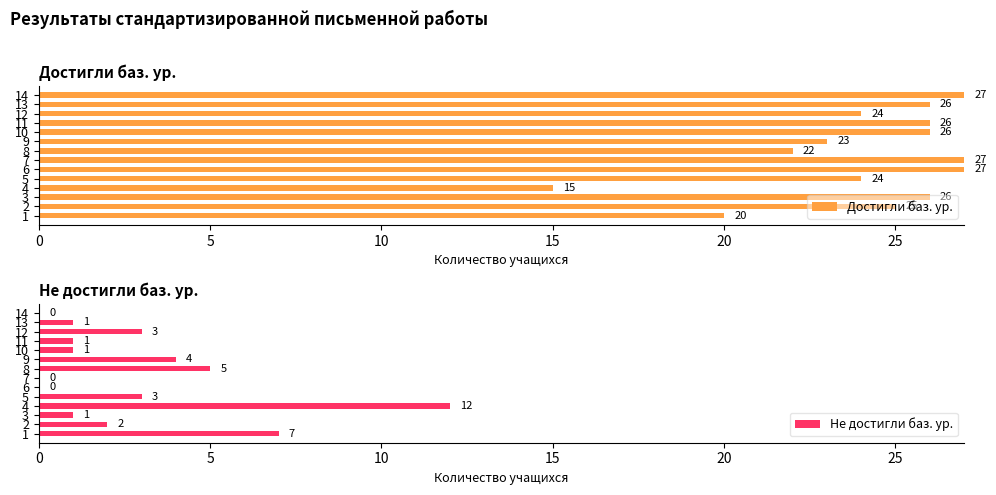

What are all the series names shown in the legend?

Достигли баз. ур., Не достигли баз. ур.